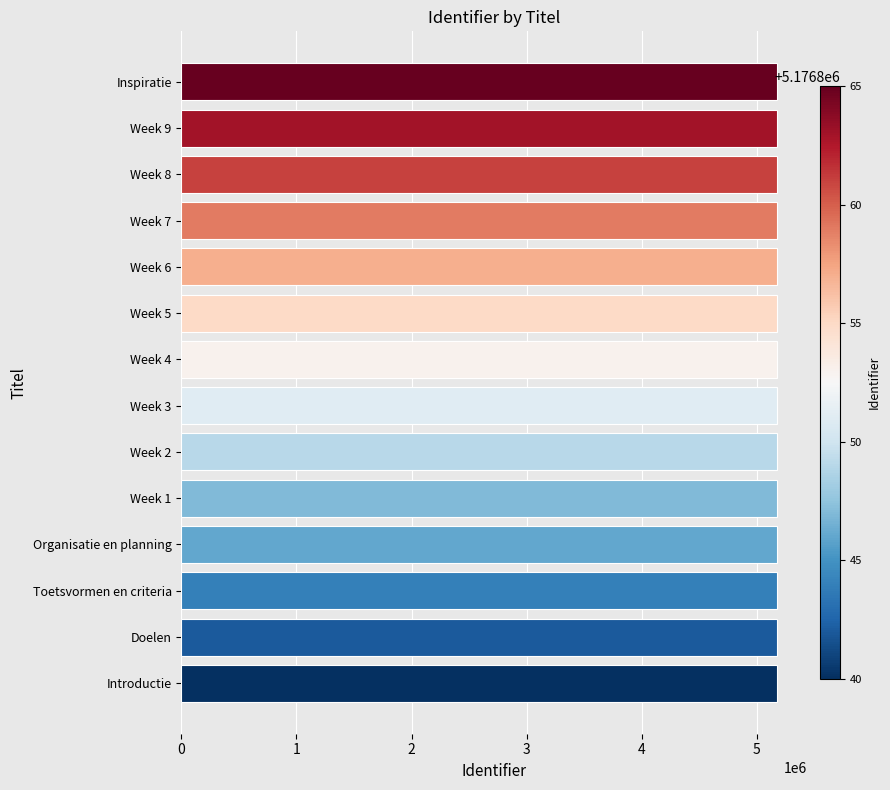

Approximately how many times larger is the value at Toetsvormen en criteria compared to Inspiratie?

1.0